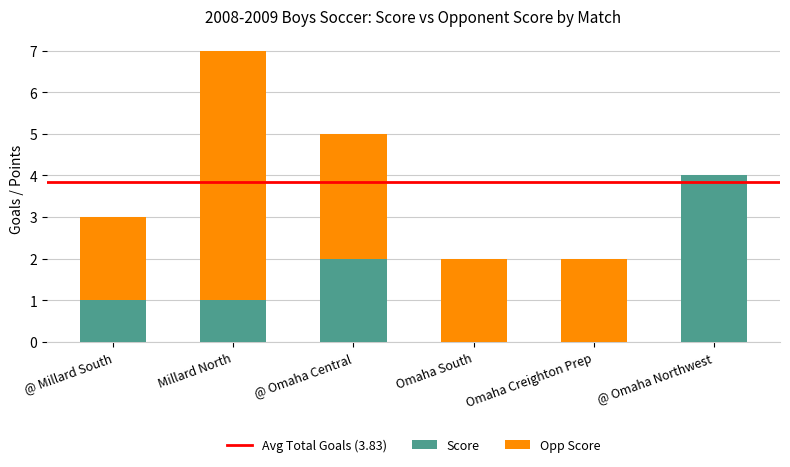

The Score series shows 2 at Omaha Creighton Prep. True or false?

False